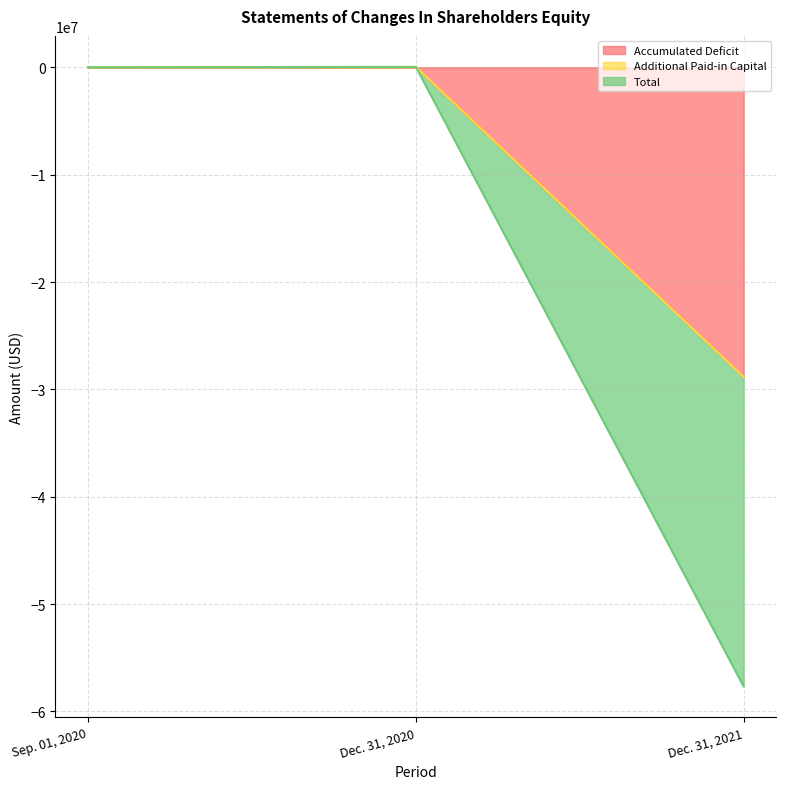

What is the label of the 2nd point from the left?

Dec. 31, 2020